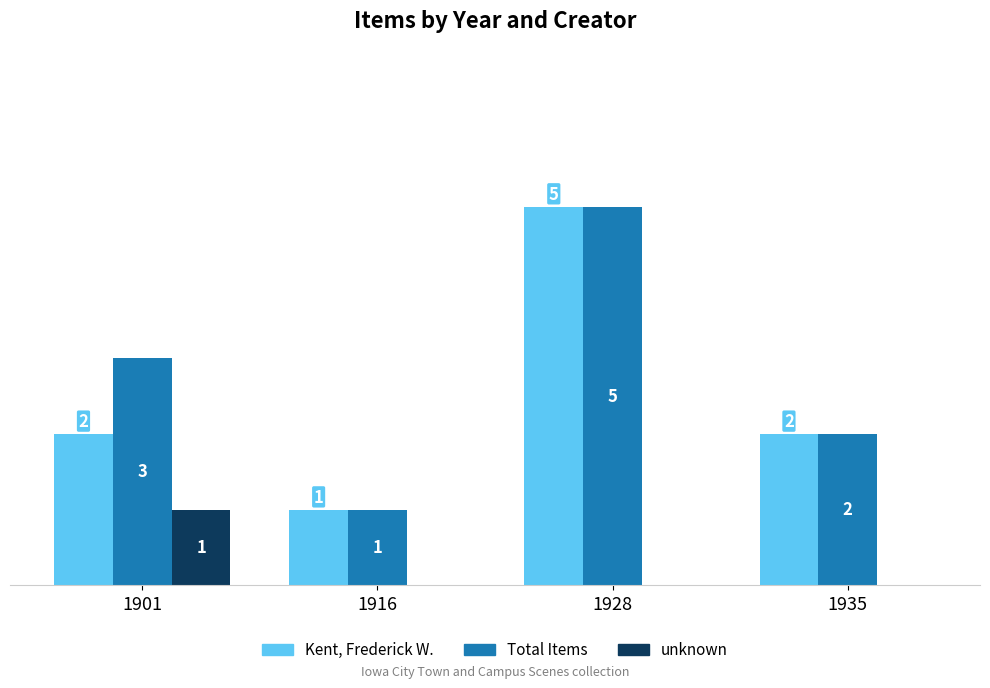

Which series has the largest total across all categories?

Total Items